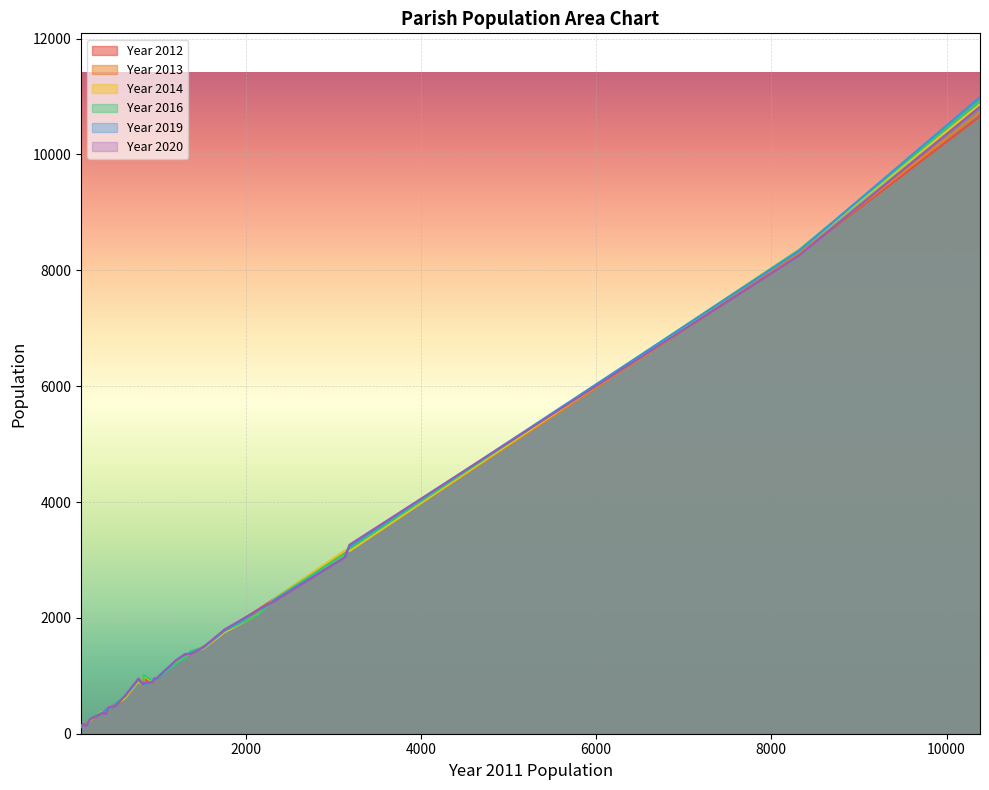

How many times do Year 2013 and Year 2019 cross each other?

15